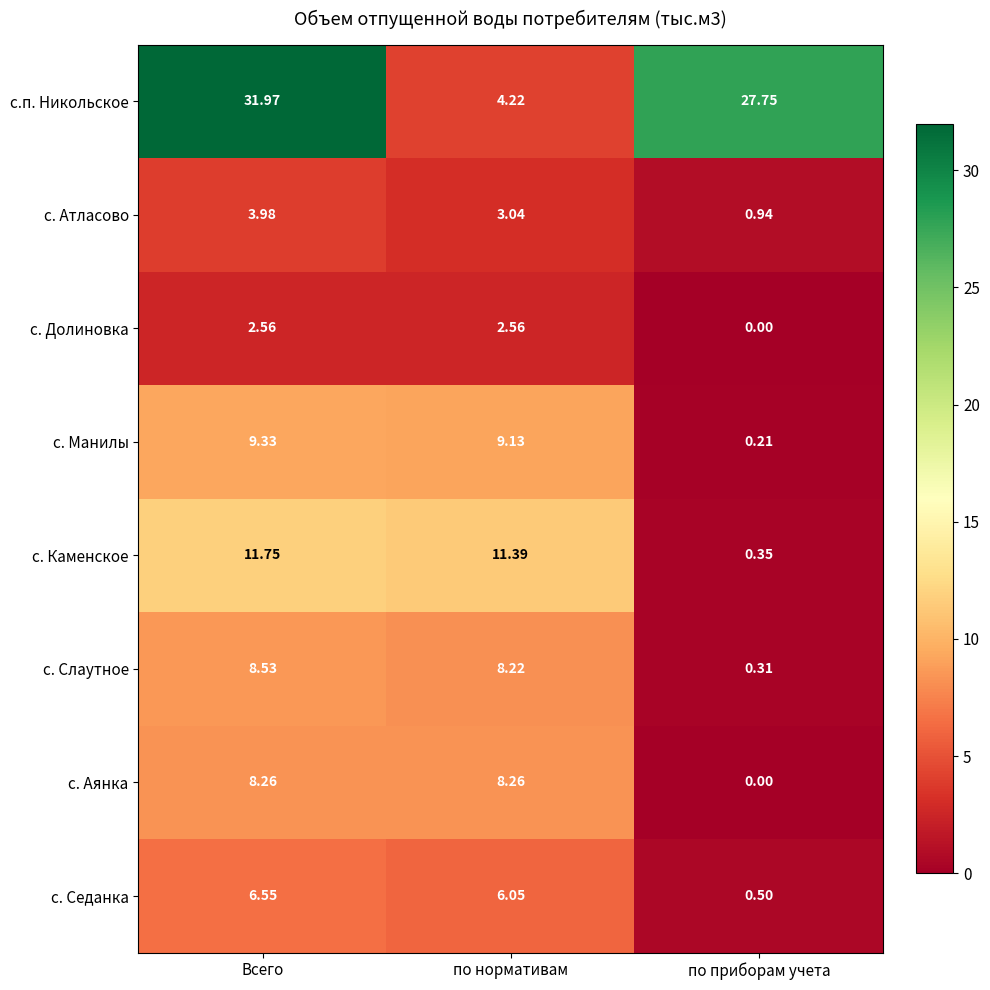

Which series has the largest total across all categories?

с.п. Никольское